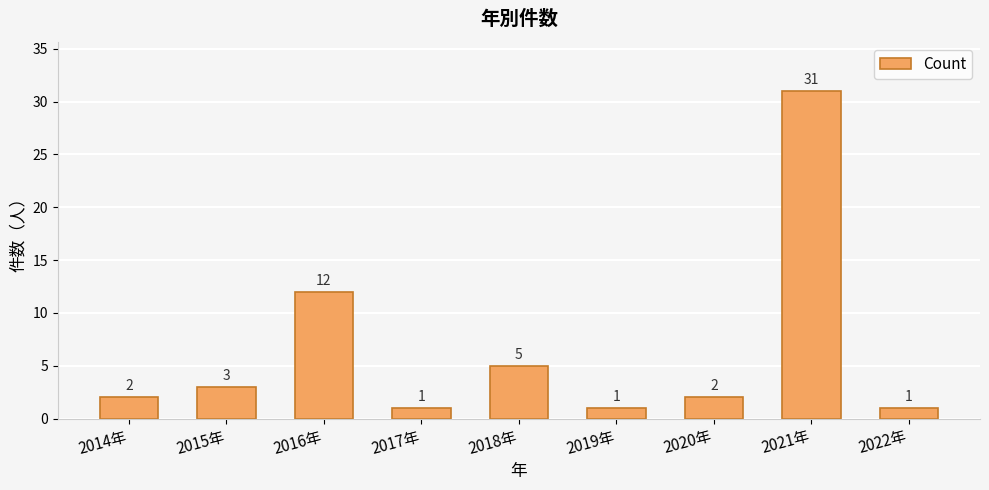

Are the bars grouped side by side (vs. stacked)?

No